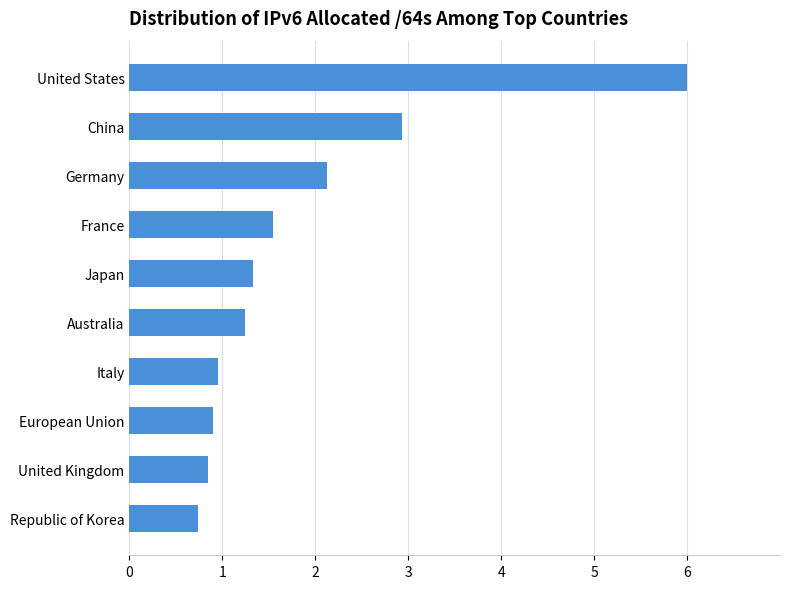

What is the approximate value at Republic of Korea?

0.7